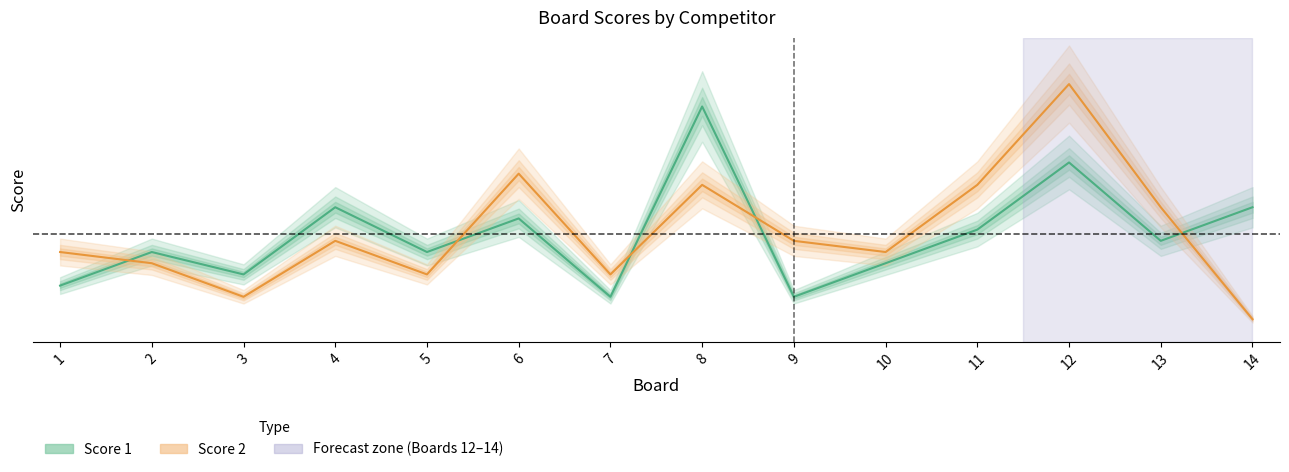

Is it true that Score 2 equals 19 at 13?

False